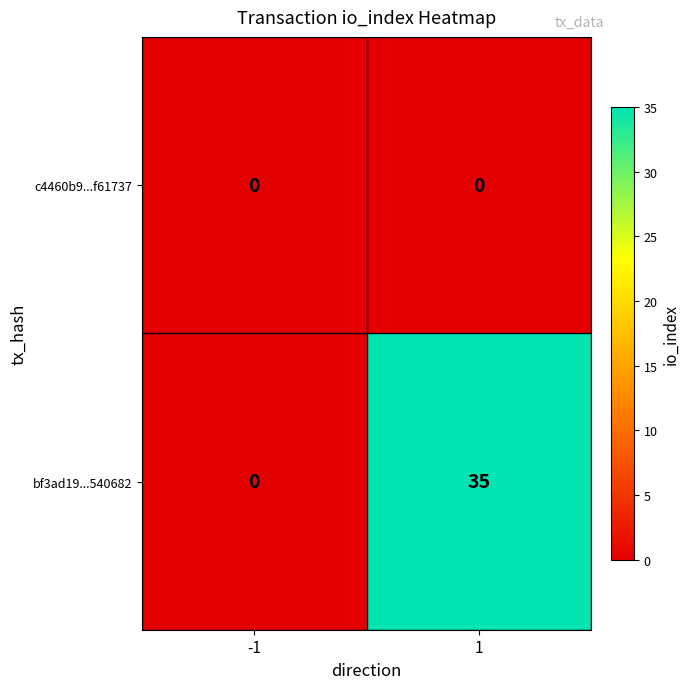

Rank the series by their average value, from highest to lowest.

bf3ad19...540682, c4460b9...f61737